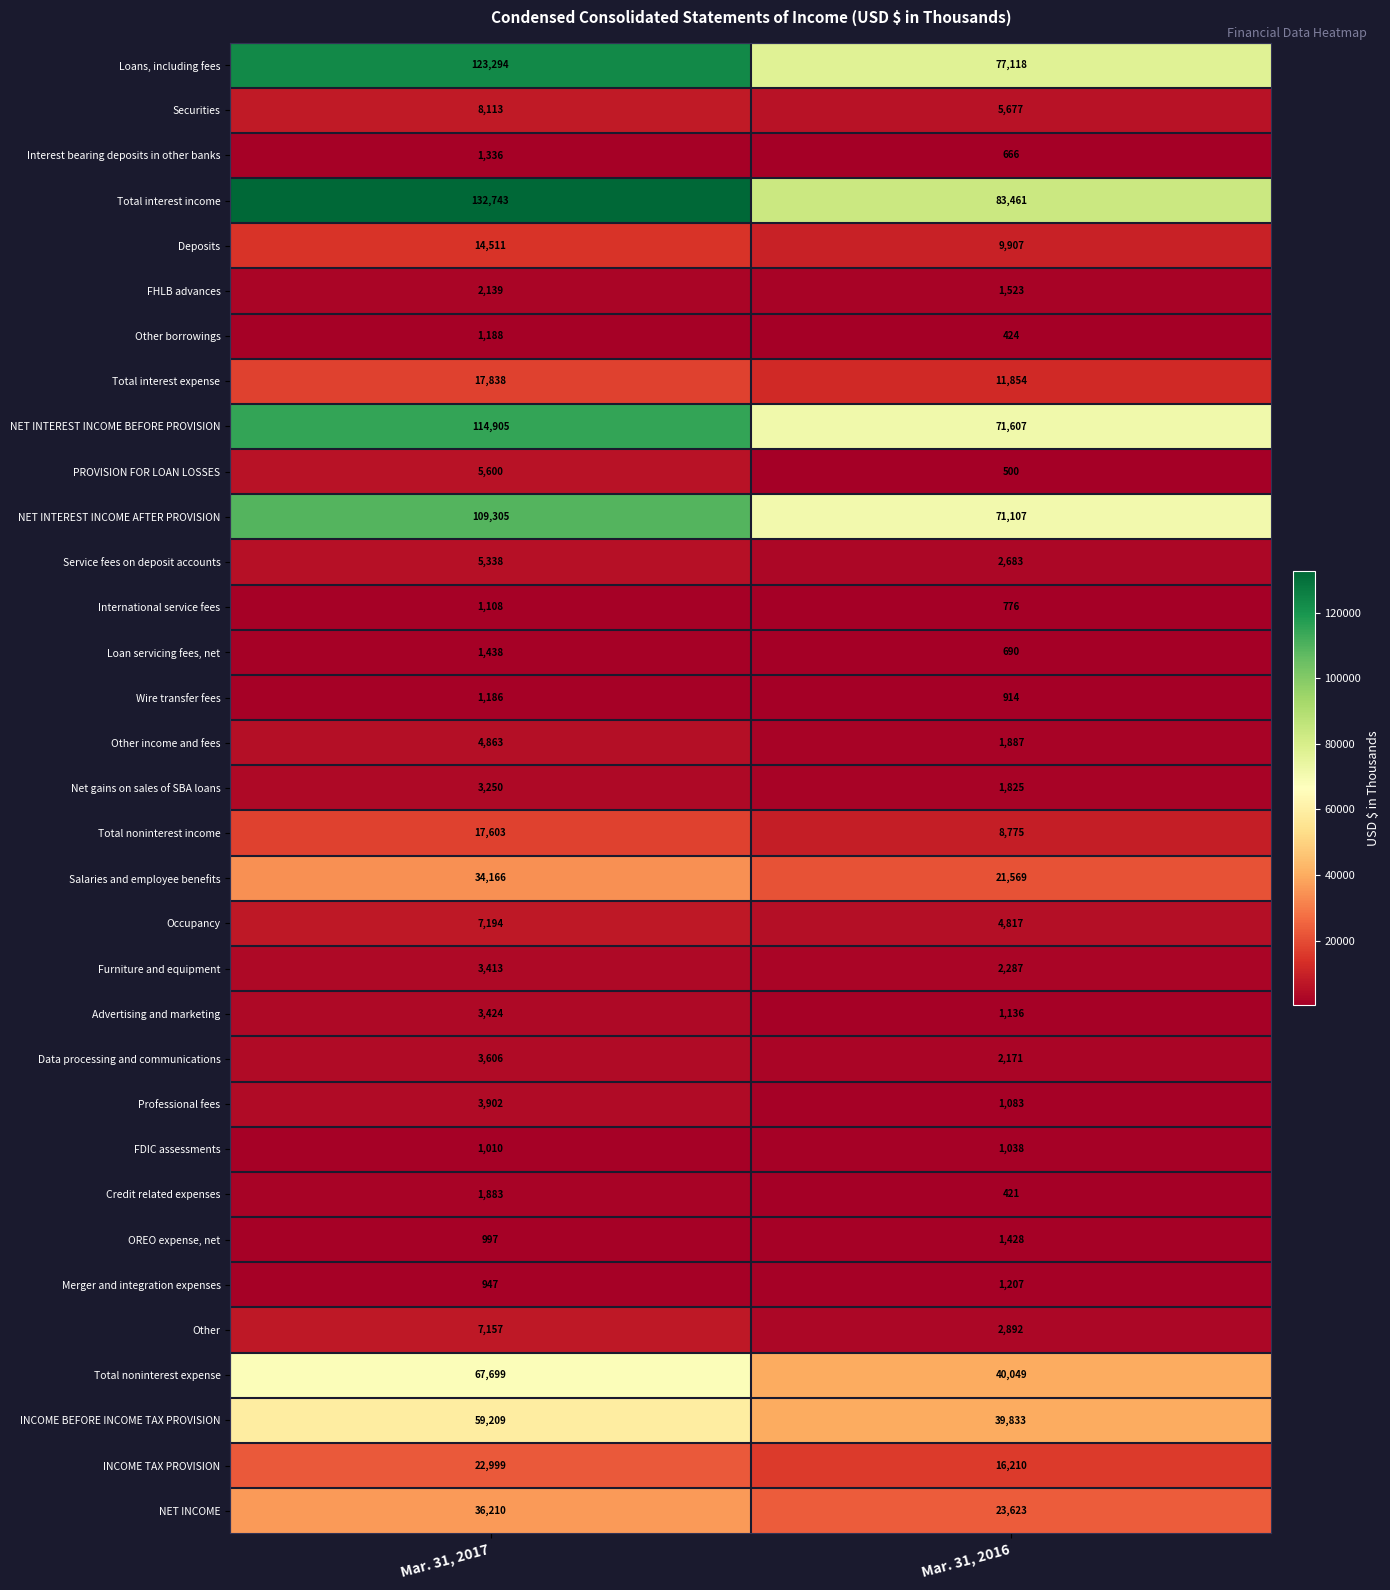

What is the total value across all series at Mar. 31, 2017?

819574